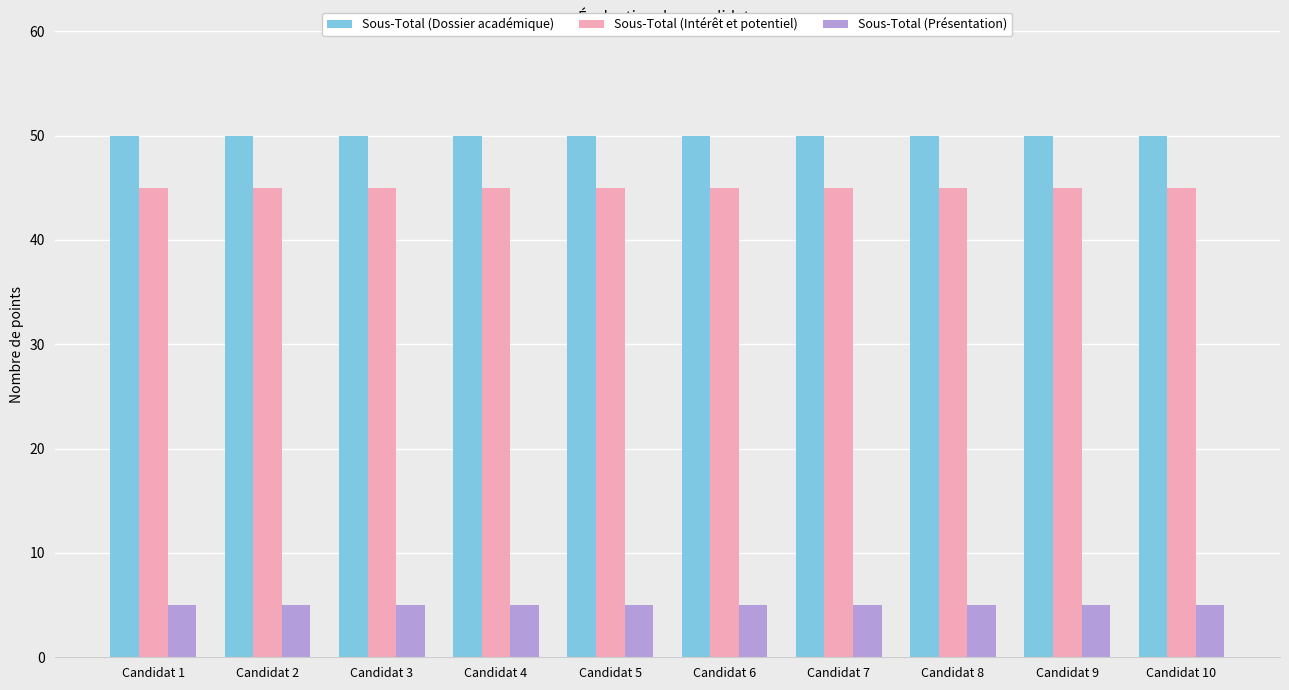

What value does the Sous-Total (Intérêt et potentiel) series have at Candidat 9?

45